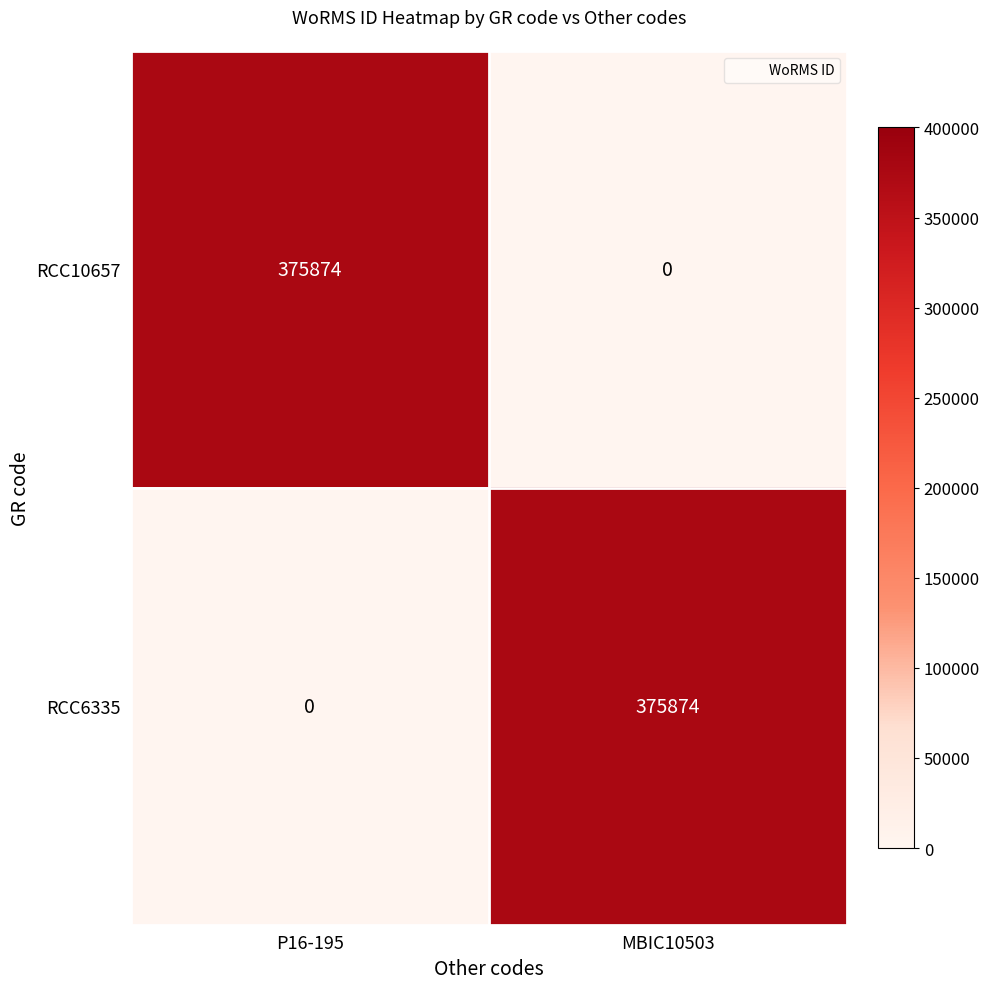

Is it true that RCC6335 equals 241303 at MBIC10503?

False